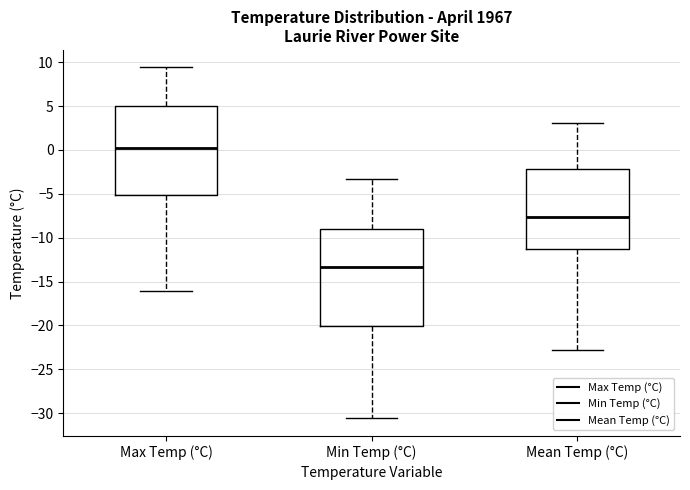

Where does the median line of the box for Max Temp (°C) sit on the y-axis? The values are not printed on the chart, so give them approximately, as read against the axis.

0.5